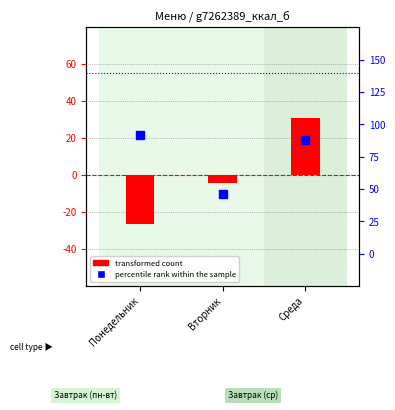

Which series has the largest total across all categories?

transformed count